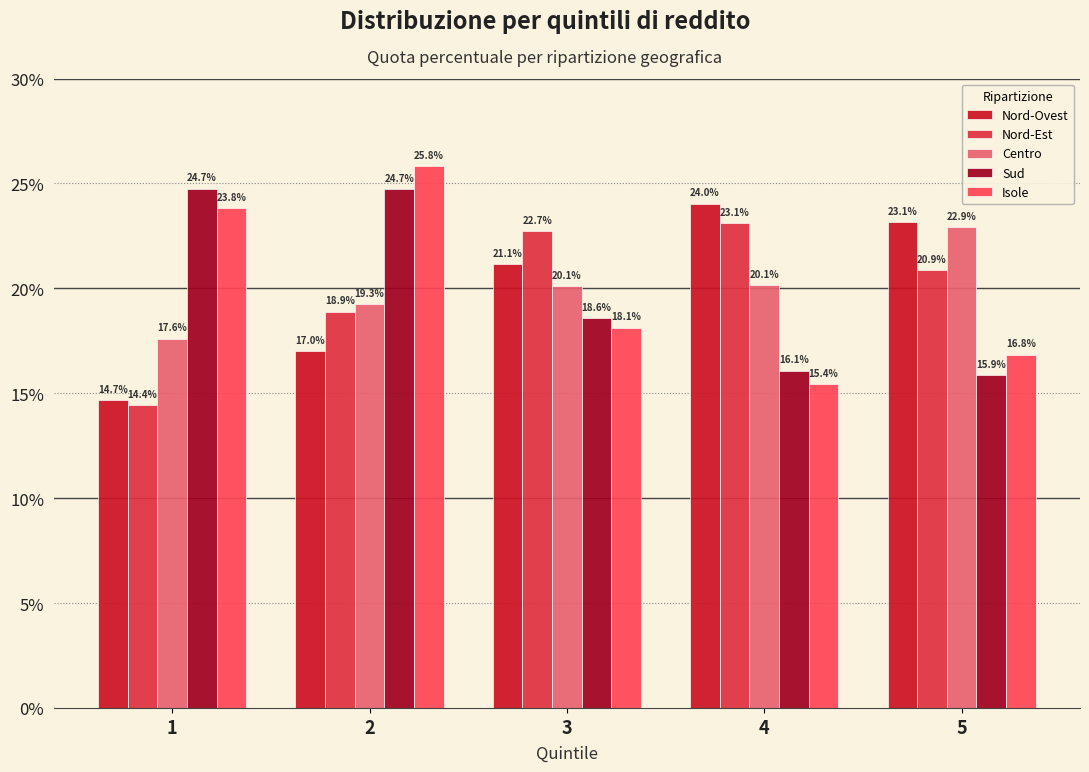

Reading left to right, transcribe all the data shown in this chart.

Nord-Ovest: 1=14.7	2=17.0	3=21.1	4=24.0	5=23.1
Nord-Est: 1=14.4	2=18.9	3=22.7	4=23.1	5=20.9
Centro: 1=17.6	2=19.3	3=20.1	4=20.1	5=22.9
Sud: 1=24.7	2=24.7	3=18.6	4=16.1	5=15.9
Isole: 1=23.8	2=25.8	3=18.1	4=15.4	5=16.8